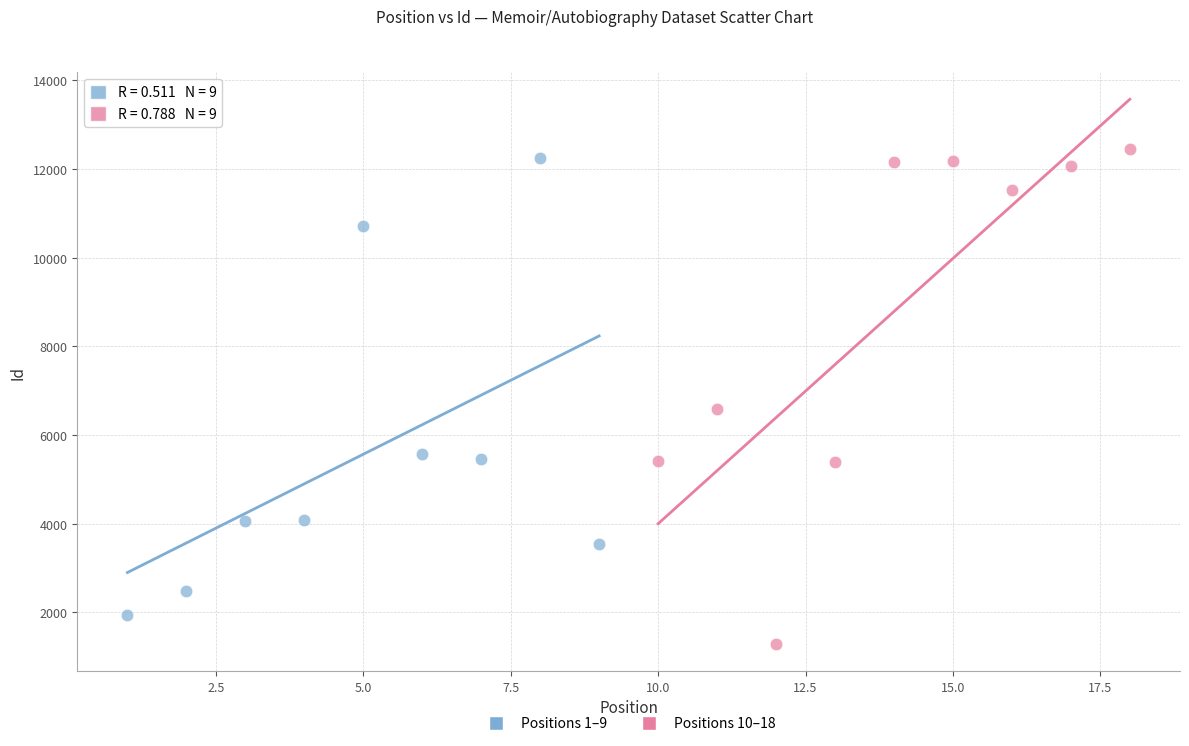

Which series reaches the minimum Y coordinate?

Positions 10–18